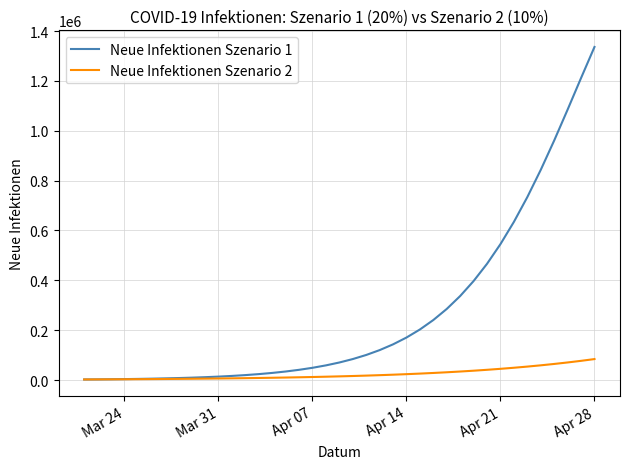

Rank the series by their maximum value, from highest to lowest.

Neue Infektionen Szenario 1, Neue Infektionen Szenario 2